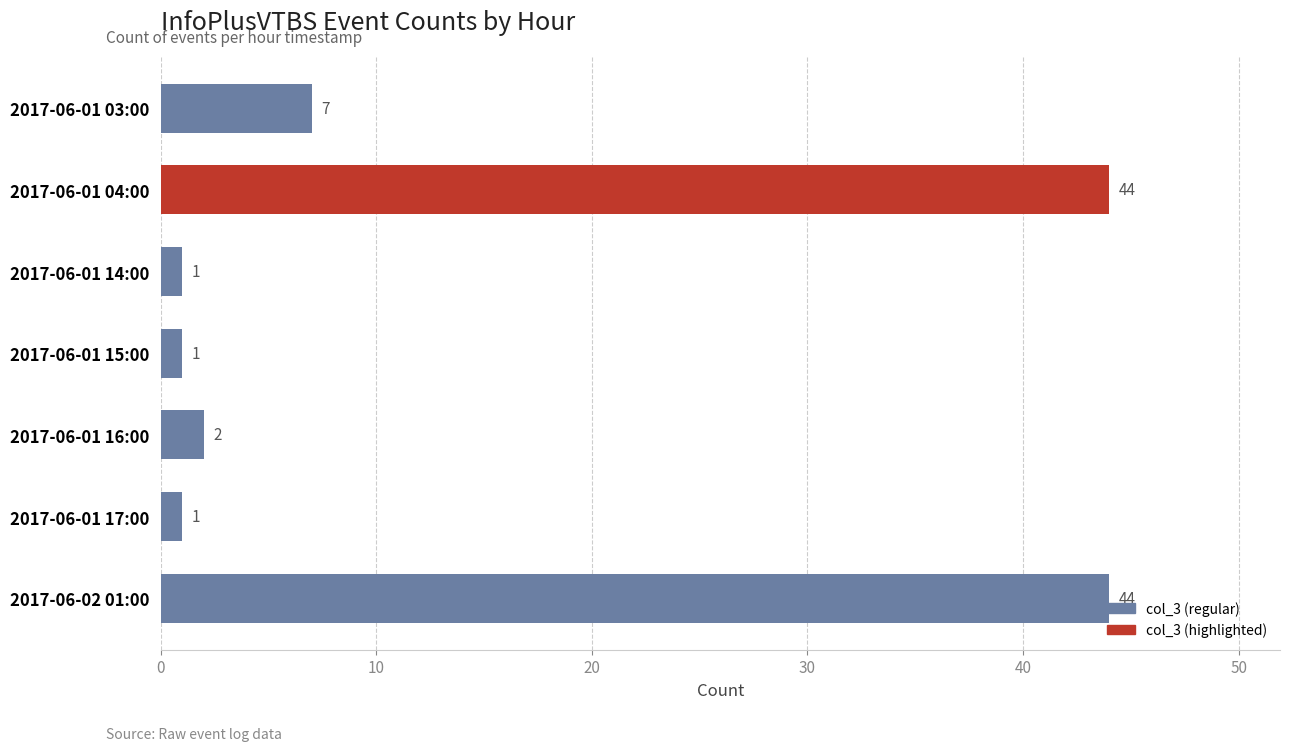

Are the bars grouped side by side (vs. stacked)?

No